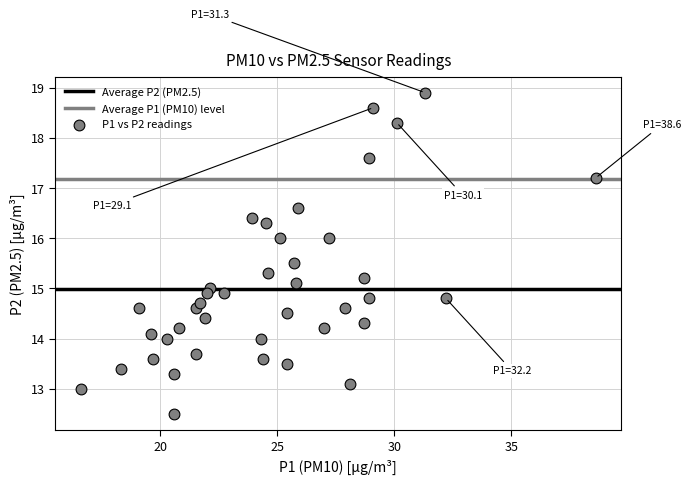

What is the range of Y values (max minus min)?

6.4